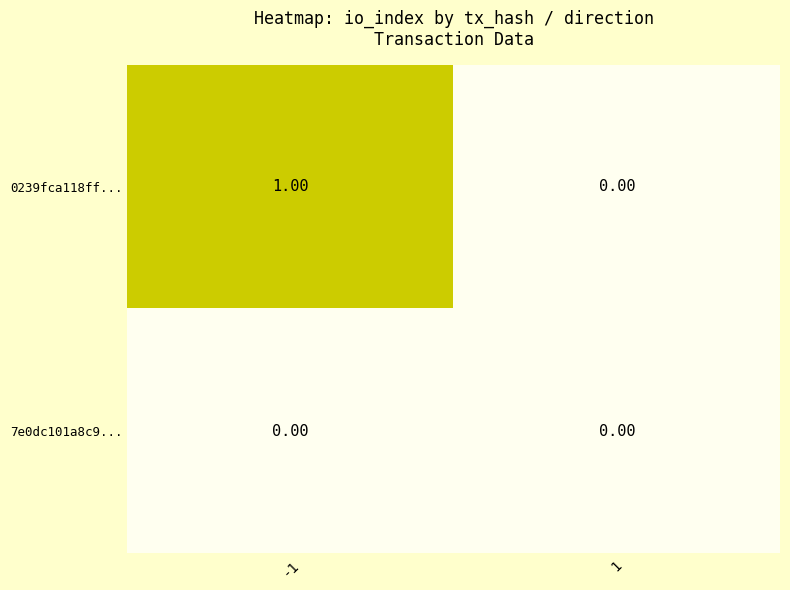

What is the total value across all series at -1?

1